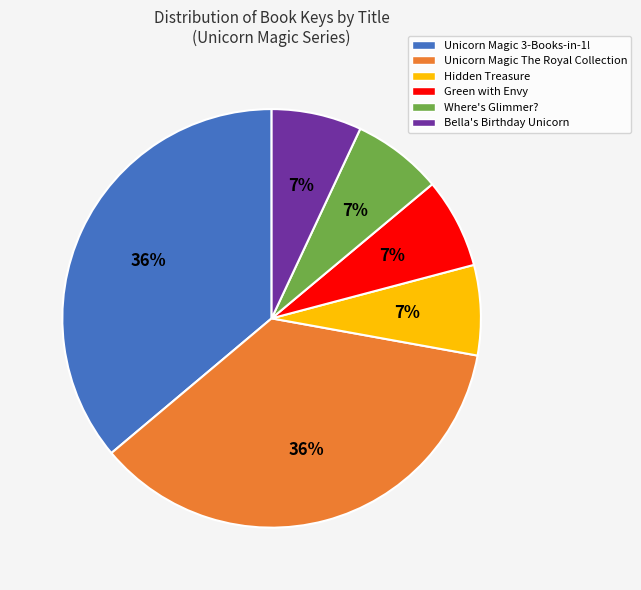

Count the number of slices in the pie.

6